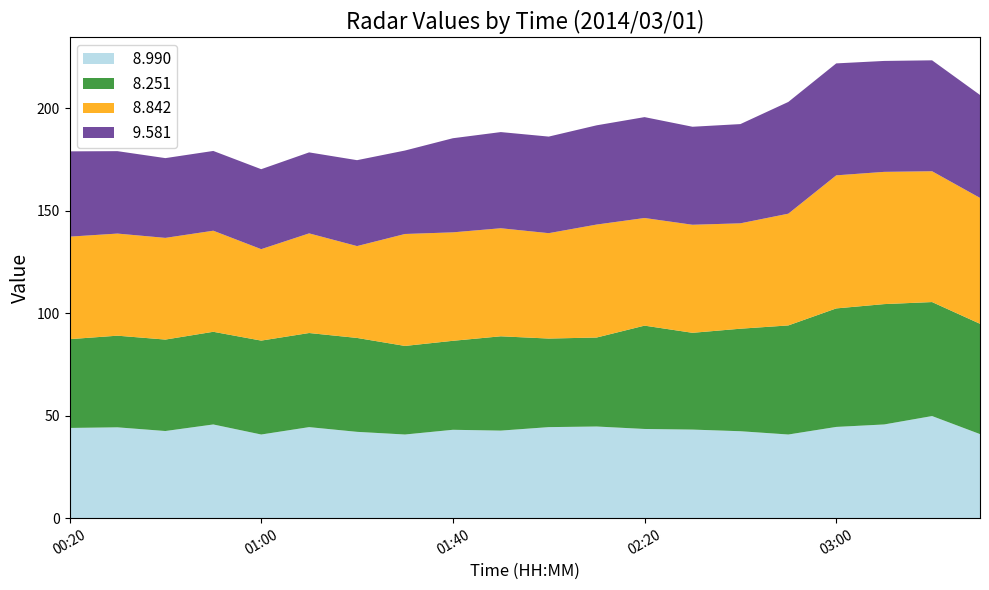

What is the total value across all series at 01:00?

170.2